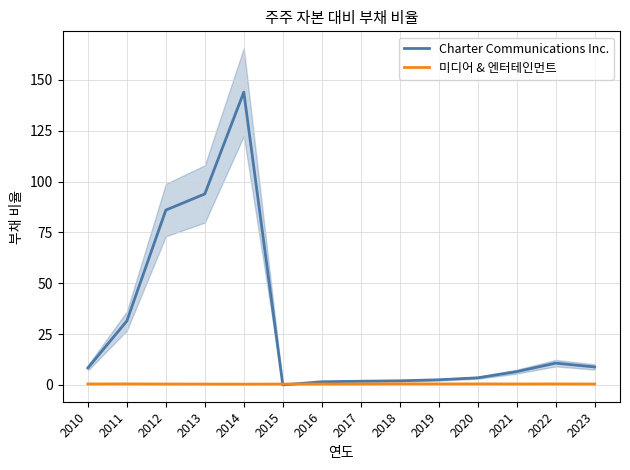

True or false: 미디어 & 엔터테인먼트 has a value of 0.5 at 2019.

True